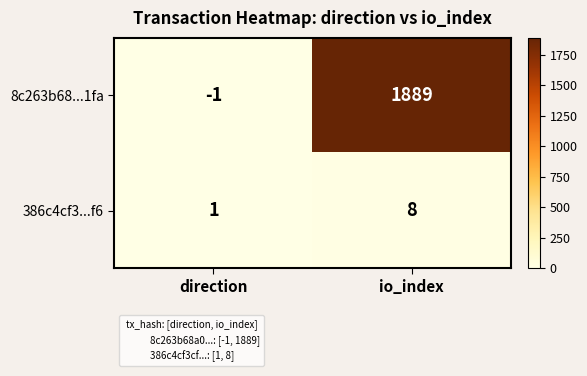

At direction, list the series in order from smallest to largest.

8c263b68...1fa, 386c4cf3...f6